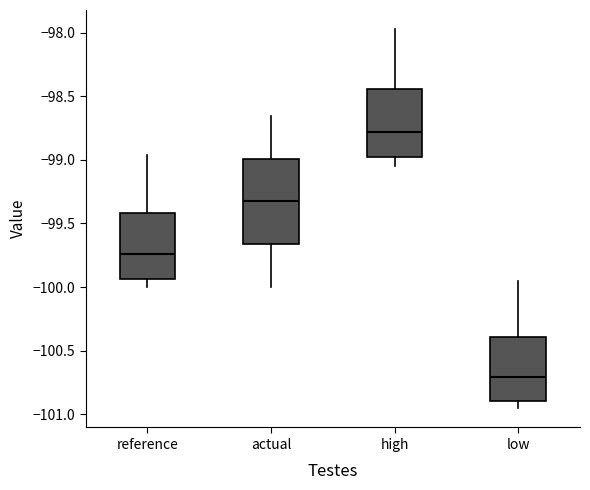

Which box is the tallest, from its lower edge to its upper edge?

actual